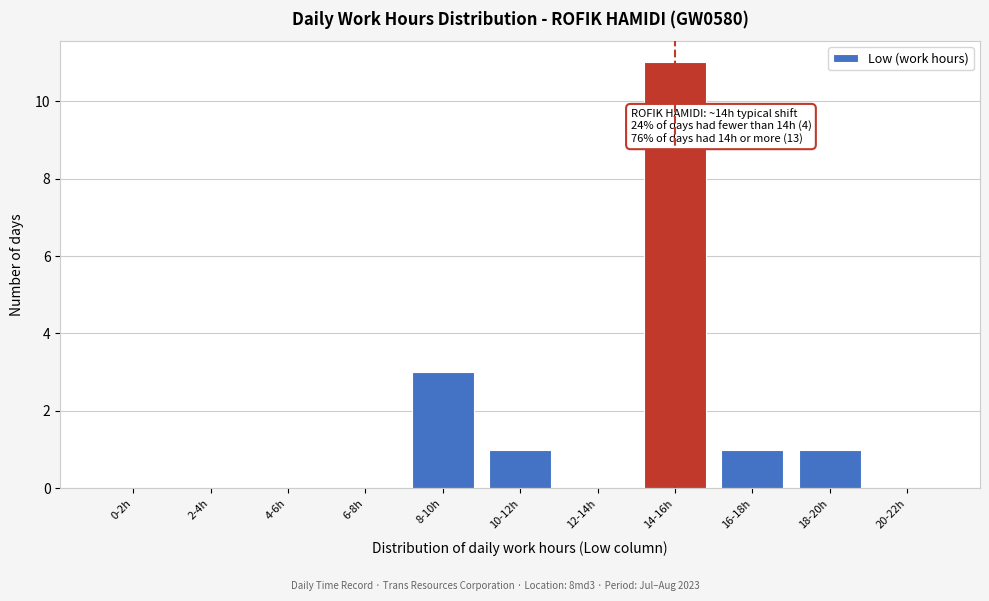

Reading right to left, list all the values displayed in this chart.

20-22h=0	18-20h=1	16-18h=1	14-16h=11	12-14h=0	10-12h=1	8-10h=3	6-8h=0	4-6h=0	2-4h=0	0-2h=0